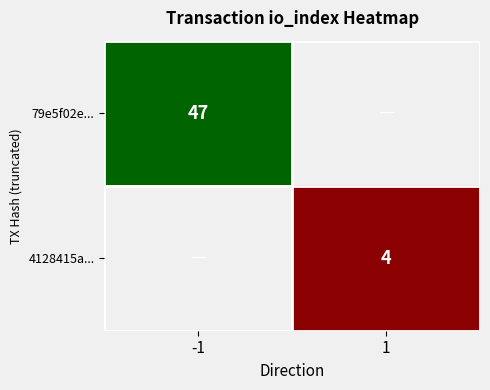

Count the number of data series in this chart.

2